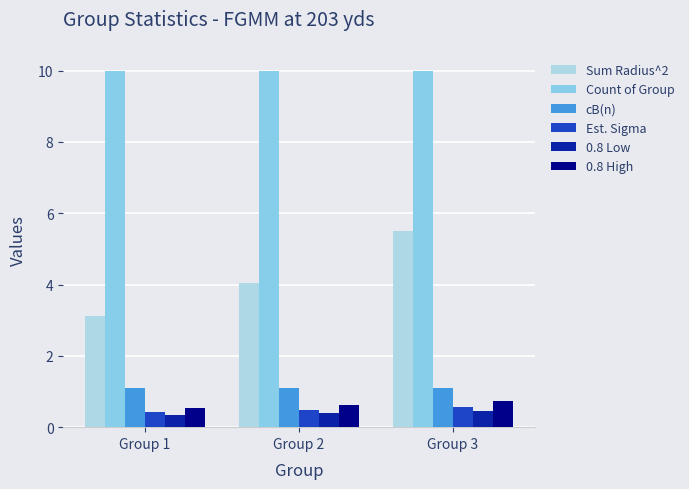

What are all the series names shown in the legend?

Sum Radius^2, Count of Group, cB(n), Est. Sigma, 0.8 Low, 0.8 High